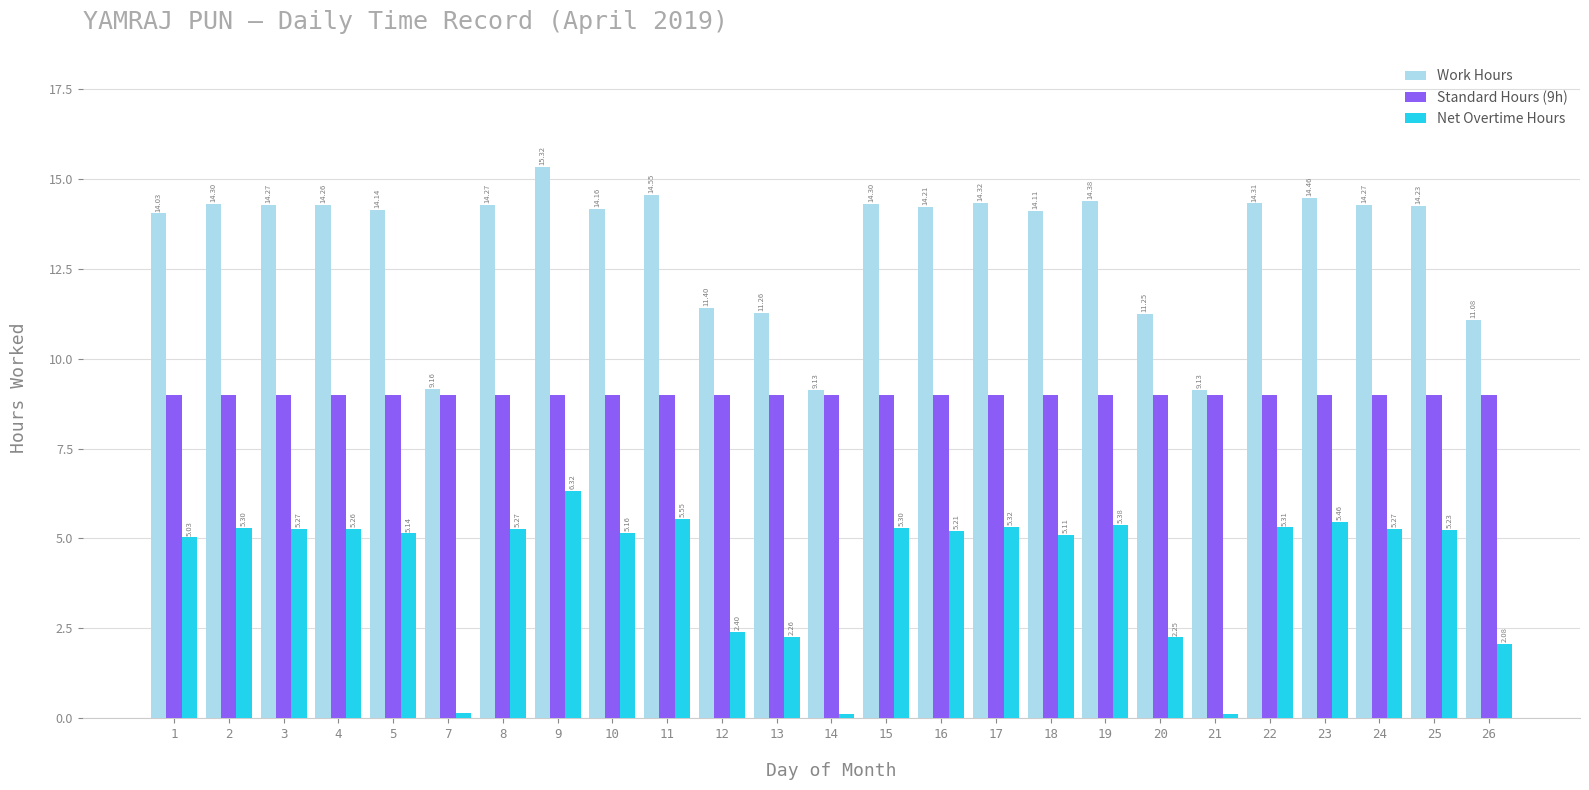

The Work Hours series shows 8.2 at 3. True or false?

False